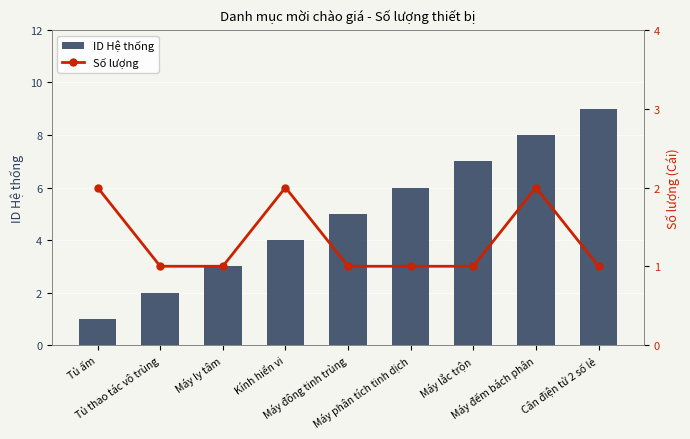

What position from the right is Kính hiển vi?

6